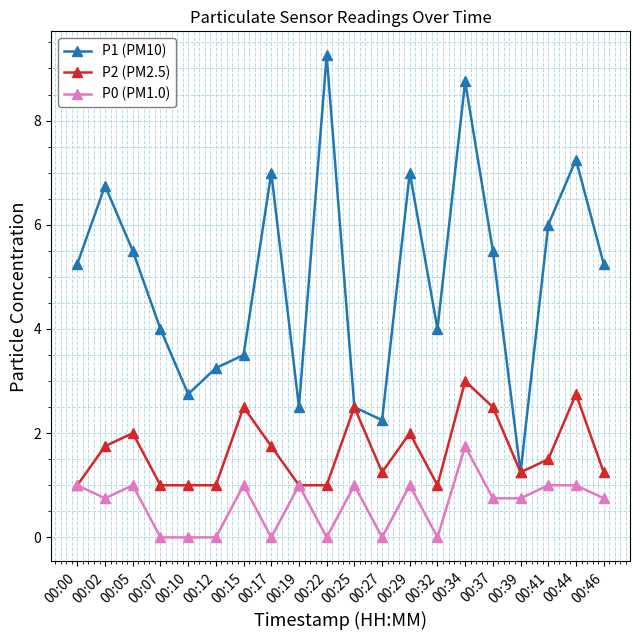

Does the chart display data point markers on the line(s)?

Yes